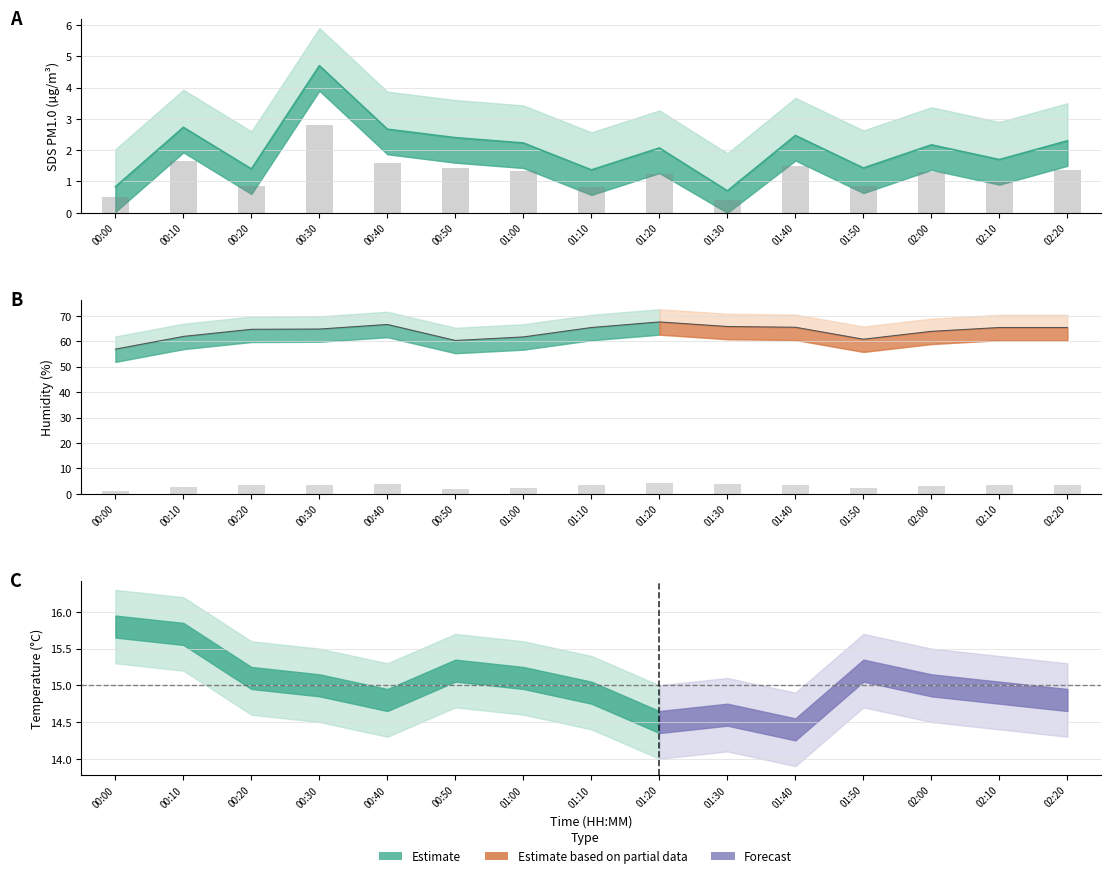

Rank the series by their average value, from highest to lowest.

Humidity bar, SDS_P1 bar